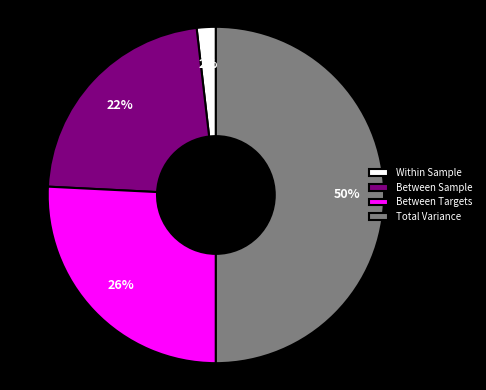

Is Between Targets the majority of the pie?

No